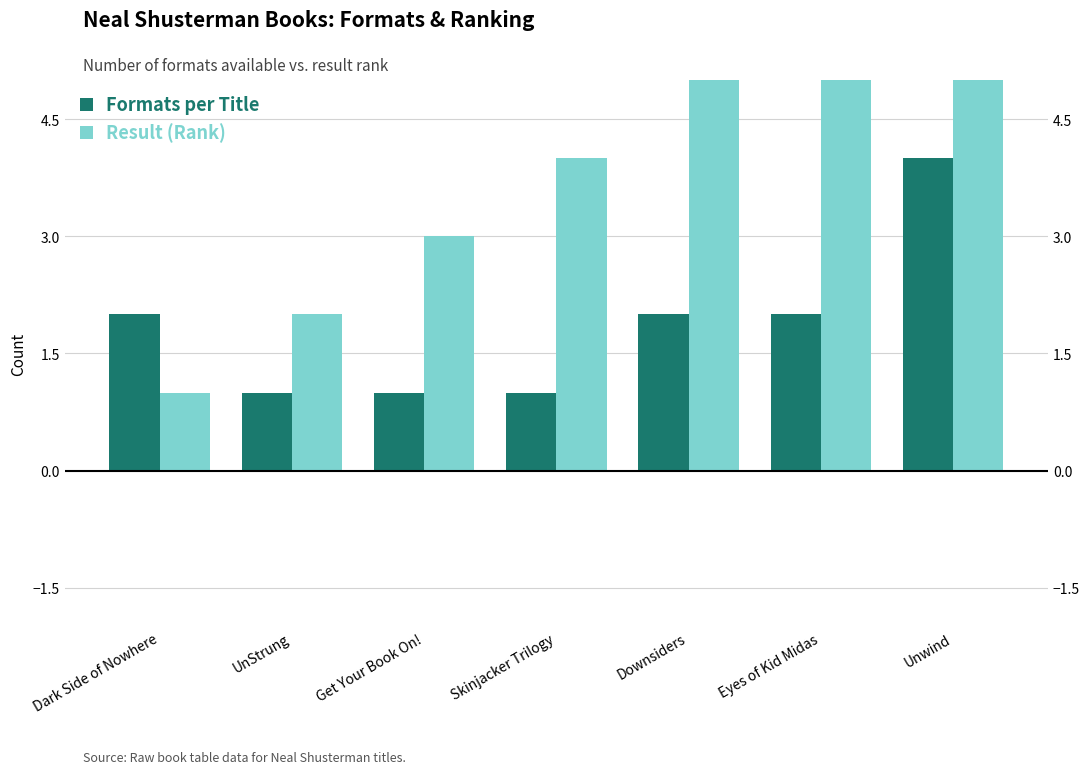

Which has a higher value, Unwind or UnStrung?

Unwind